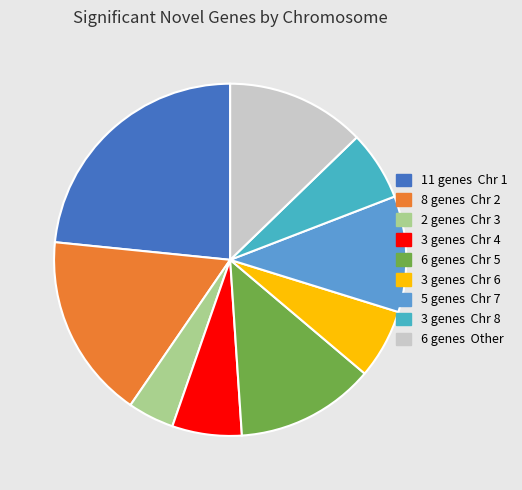

How many slices are in this pie chart?

9